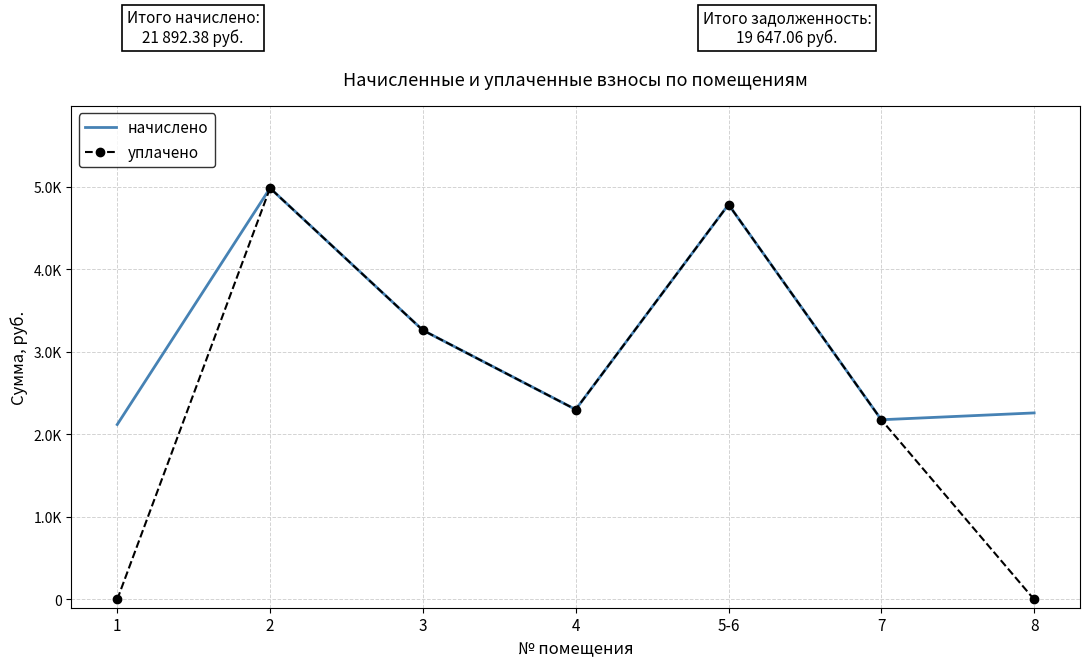

What is the value of the начислено point at the 1st from the left?

2119.7